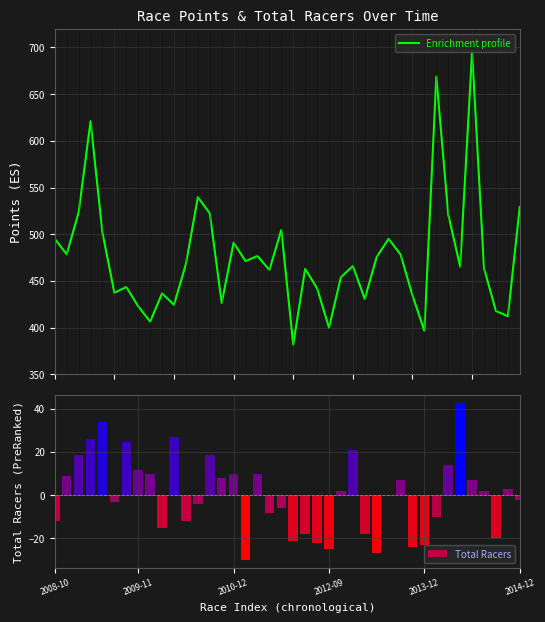

What is the sum of the values at 36 and 6?

907.0